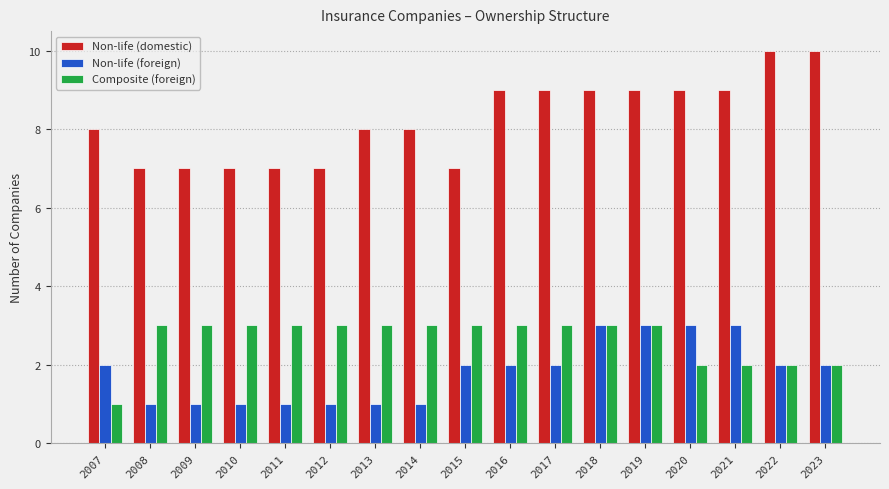

Reading right to left, extract all data points from this chart.

Non-life (domestic): 2023=10	2022=10	2021=9	2020=9	2019=9	2018=9	2017=9	2016=9	2015=7	2014=8	2013=8	2012=7	2011=7	2010=7	2009=7	2008=7	2007=8
Non-life (foreign): 2023=2	2022=2	2021=3	2020=3	2019=3	2018=3	2017=2	2016=2	2015=2	2014=1	2013=1	2012=1	2011=1	2010=1	2009=1	2008=1	2007=2
Composite (foreign): 2023=2	2022=2	2021=2	2020=2	2019=3	2018=3	2017=3	2016=3	2015=3	2014=3	2013=3	2012=3	2011=3	2010=3	2009=3	2008=3	2007=1